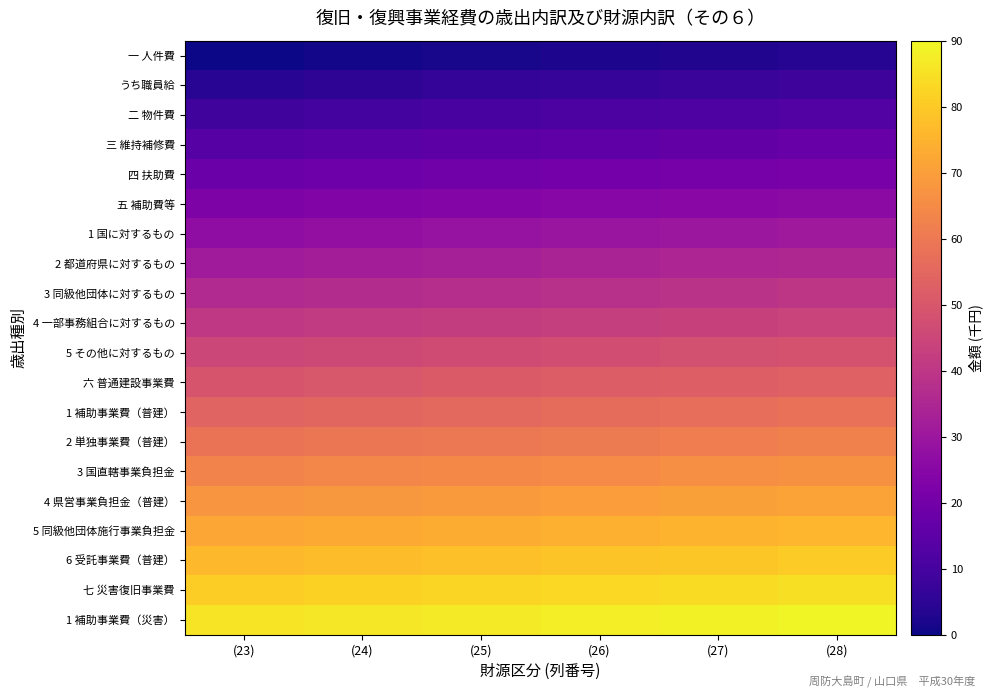

What is the maximum value shown in the chart?

89.2